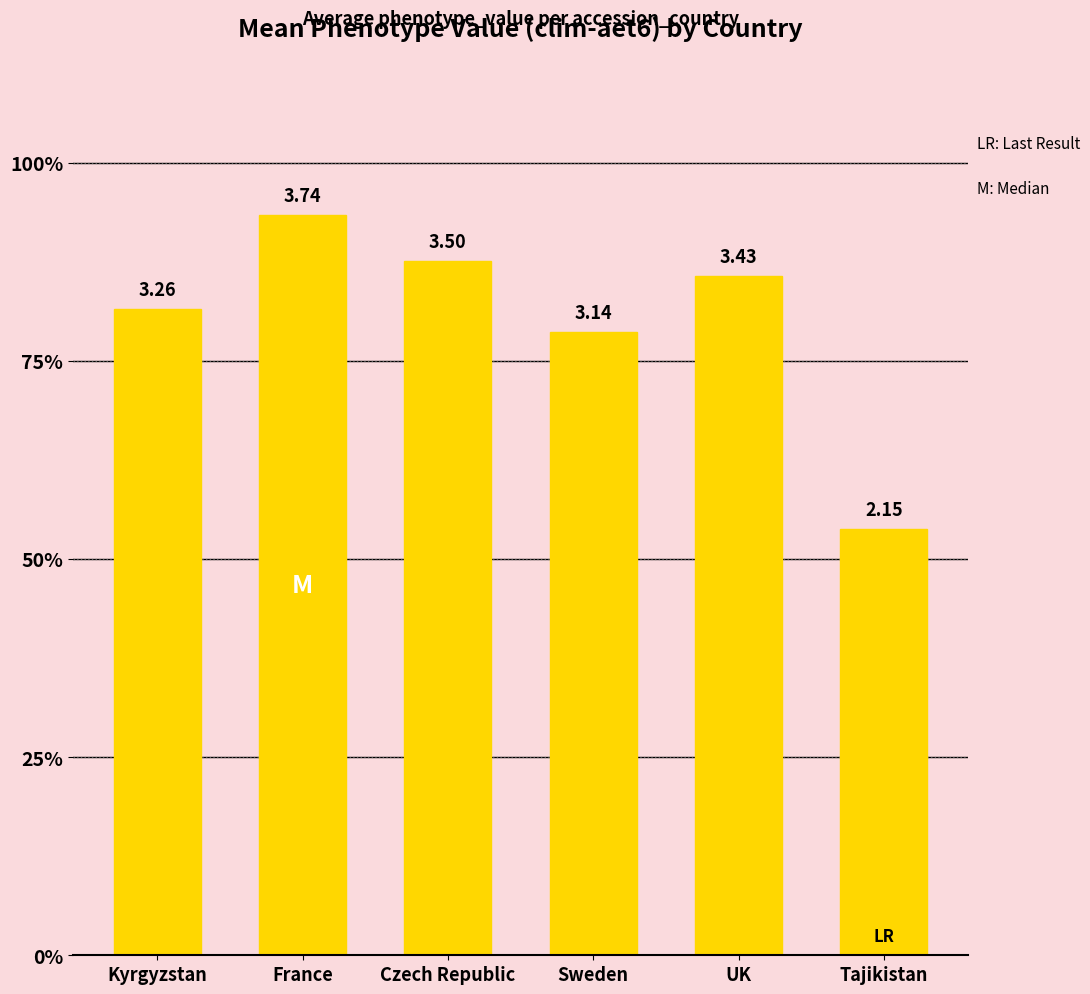

Are the bars horizontal?

No